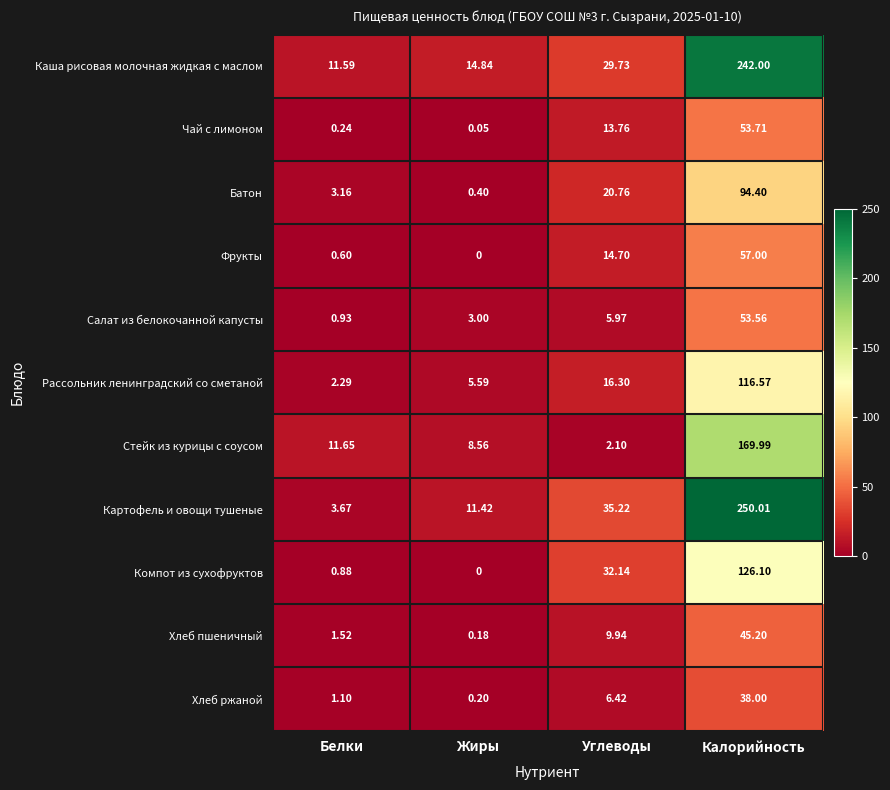

Which series has the widest spread of values?

Картофель и овощи тушеные